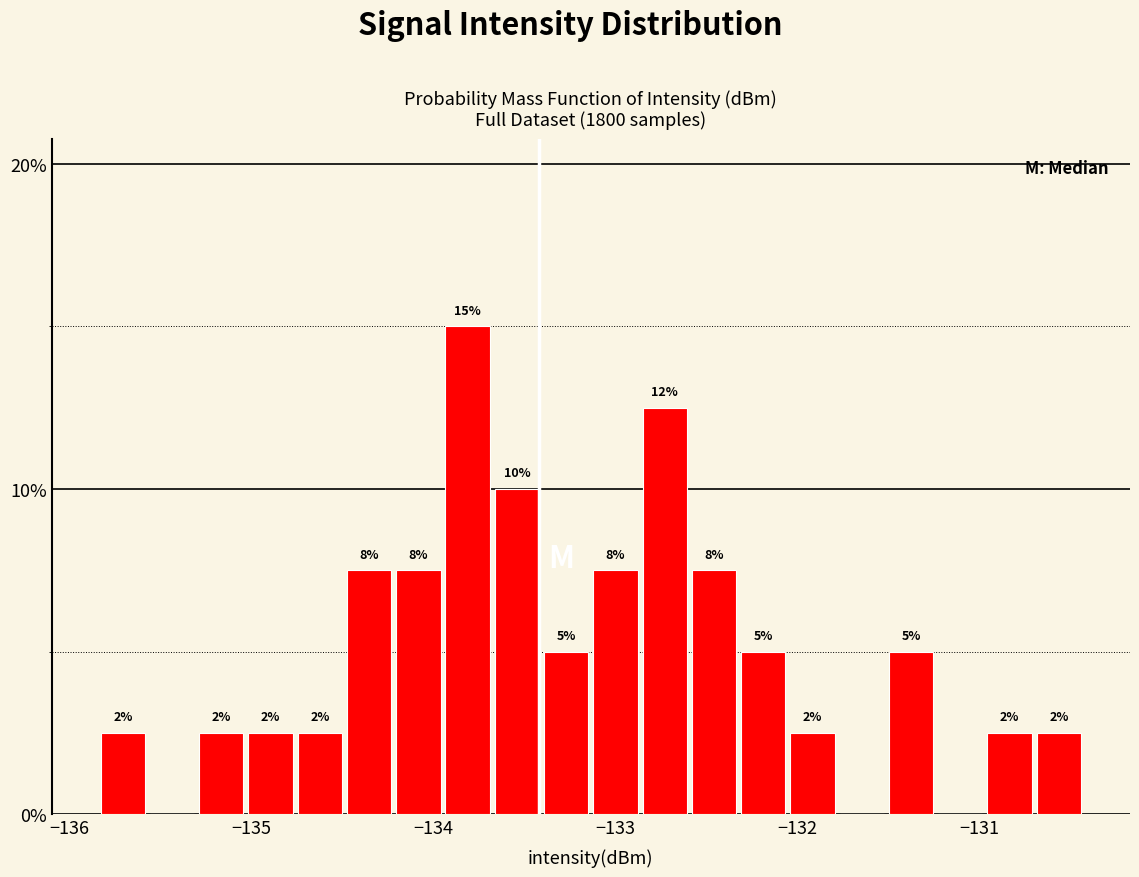

Read against the x-axis, roughly where is the centre of the tallest bar?

-133.8